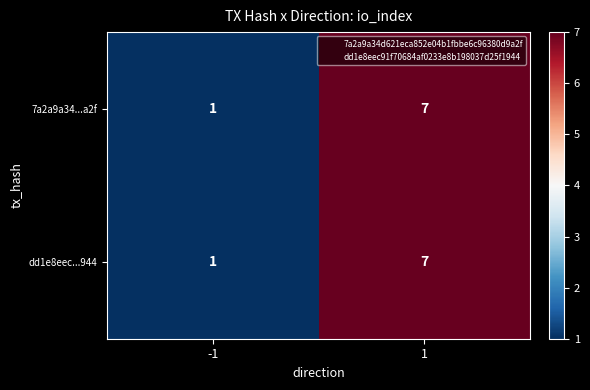

Is it true that dd1e8eec...944 equals 1 at -1?

True